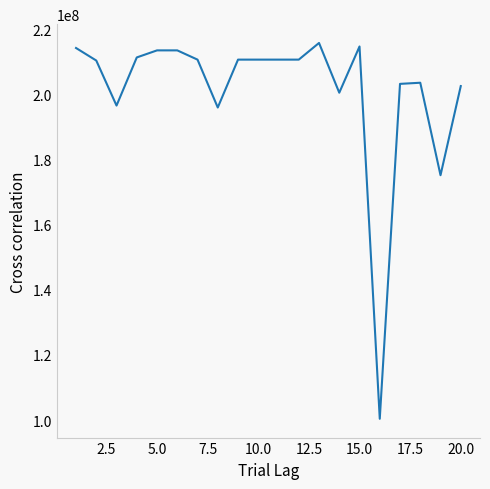

What is the maximum value shown in the chart?

215770807